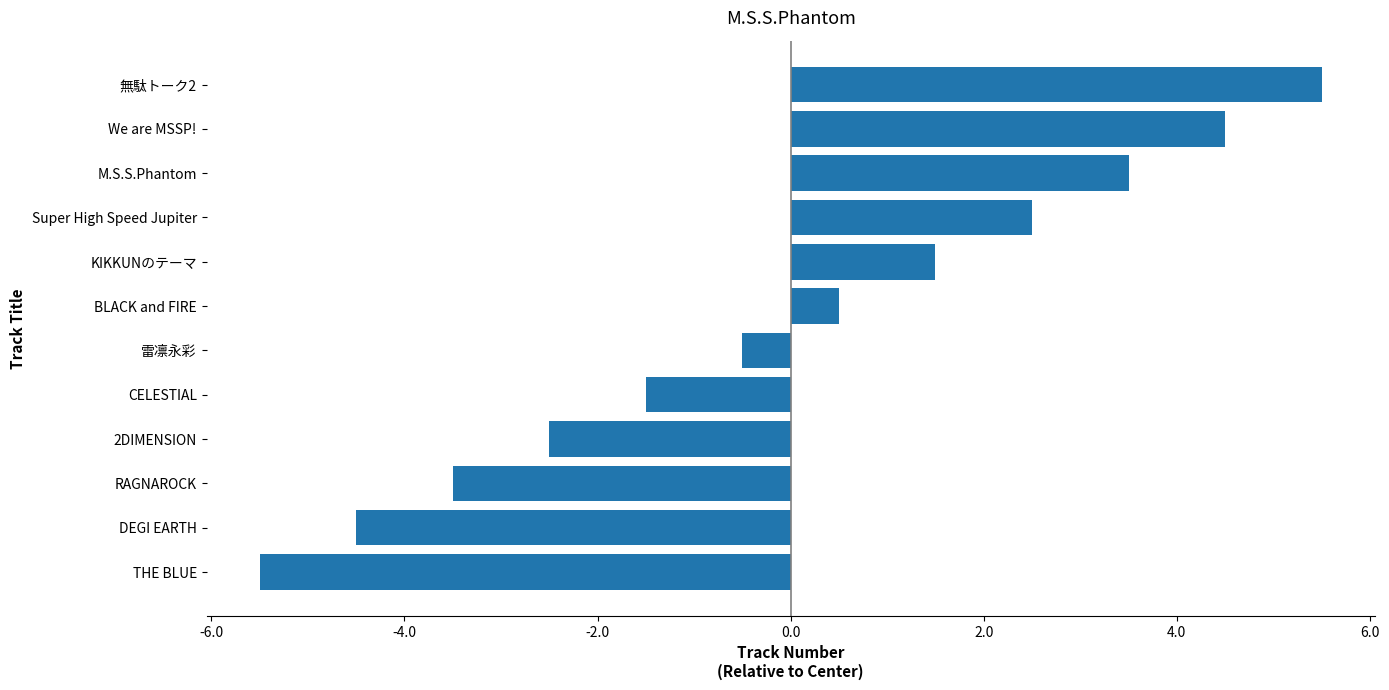

What is the change in value from 2DIMENSION to We are MSSP!?

+7.0